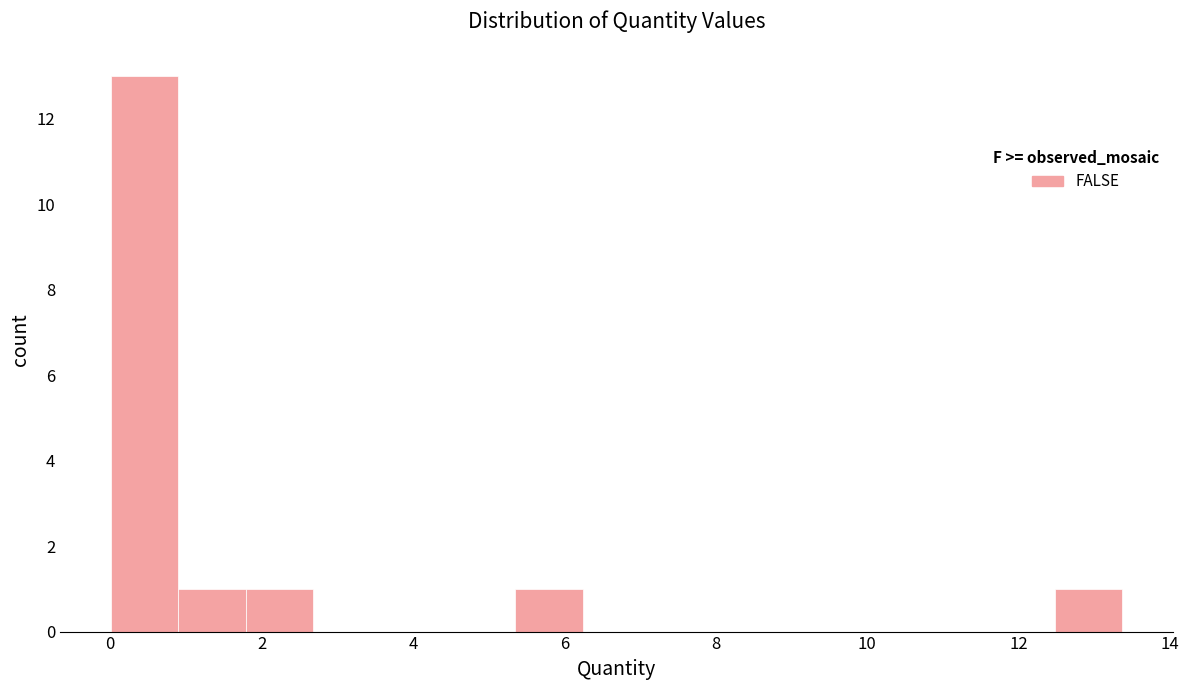

Reading left to right, list every bar in this chart as the range it spans on the x-axis followed by its height. Neither the bar edges nor the heights are printed on the chart, so give them approximately, as read against the axes.

0.0 to 1.0: 13
1.0 to 1.8: 1
1.8 to 2.6: 1
2.6 to 3.6: 0
3.6 to 4.4: 0
4.4 to 5.4: 0
5.4 to 6.2: 1
6.2 to 7.2: 0
7.2 to 8.0: 0
8.0 to 9.0: 0
9.0 to 9.8: 0
9.8 to 10.6: 0
10.6 to 11.6: 0
11.6 to 12.4: 0
12.4 to 13.4: 1